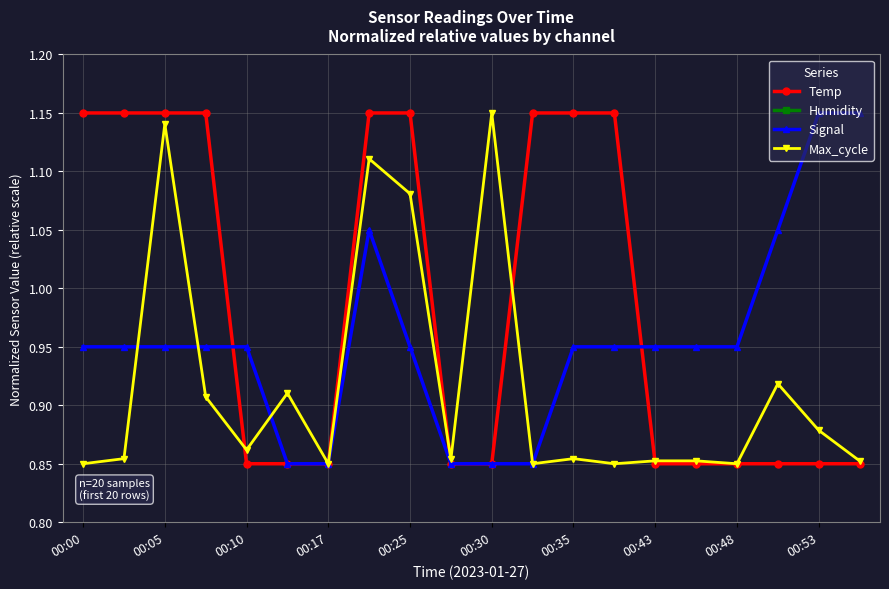

What is the difference between the maximum and minimum values in the Max_cycle series?

0.3